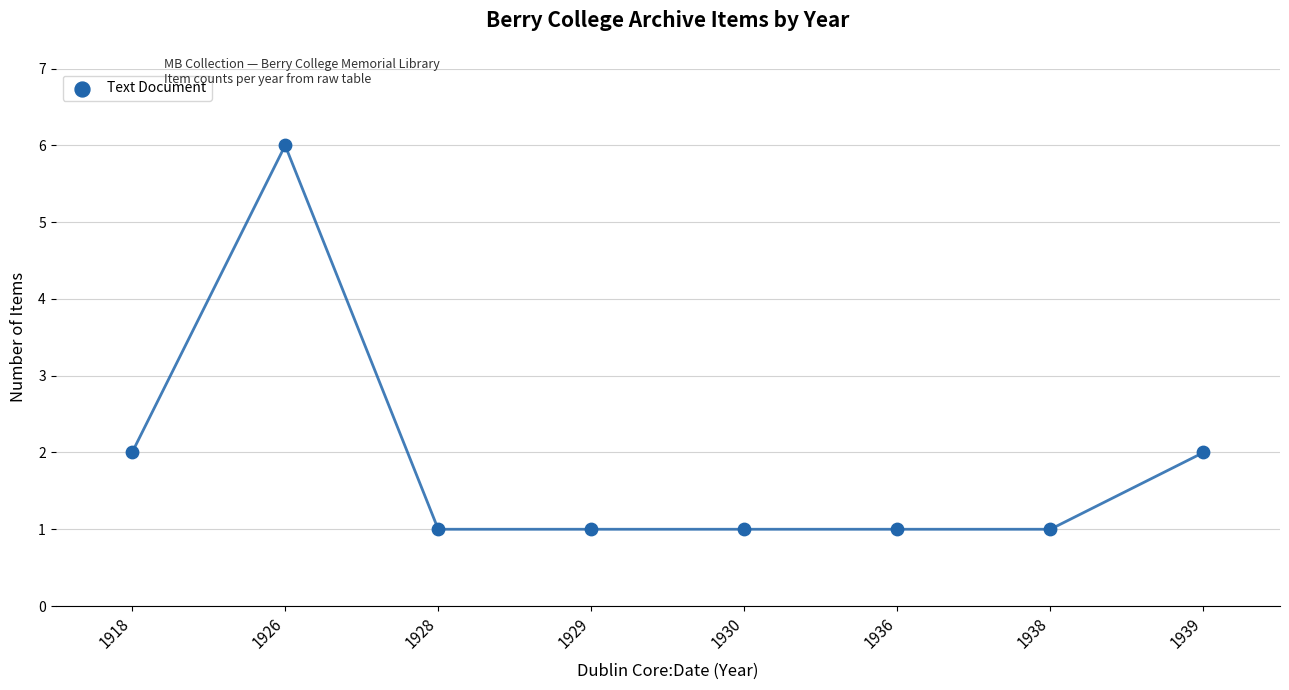

What is the range of Y values (max minus min)?

5